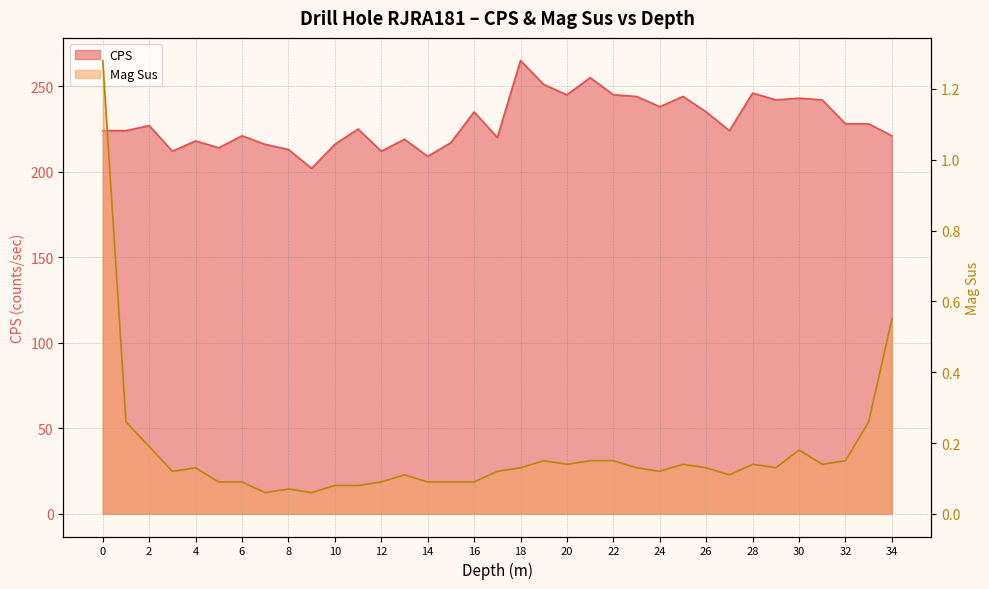

At which category does CPS reach its first local valley?

3